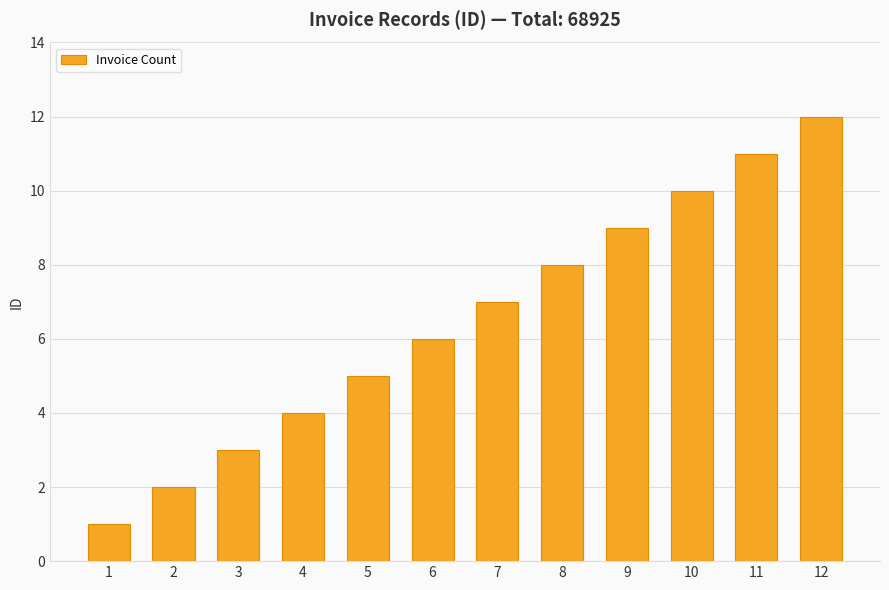

What is the ratio of the value at 7 to the value at 3?

2.3